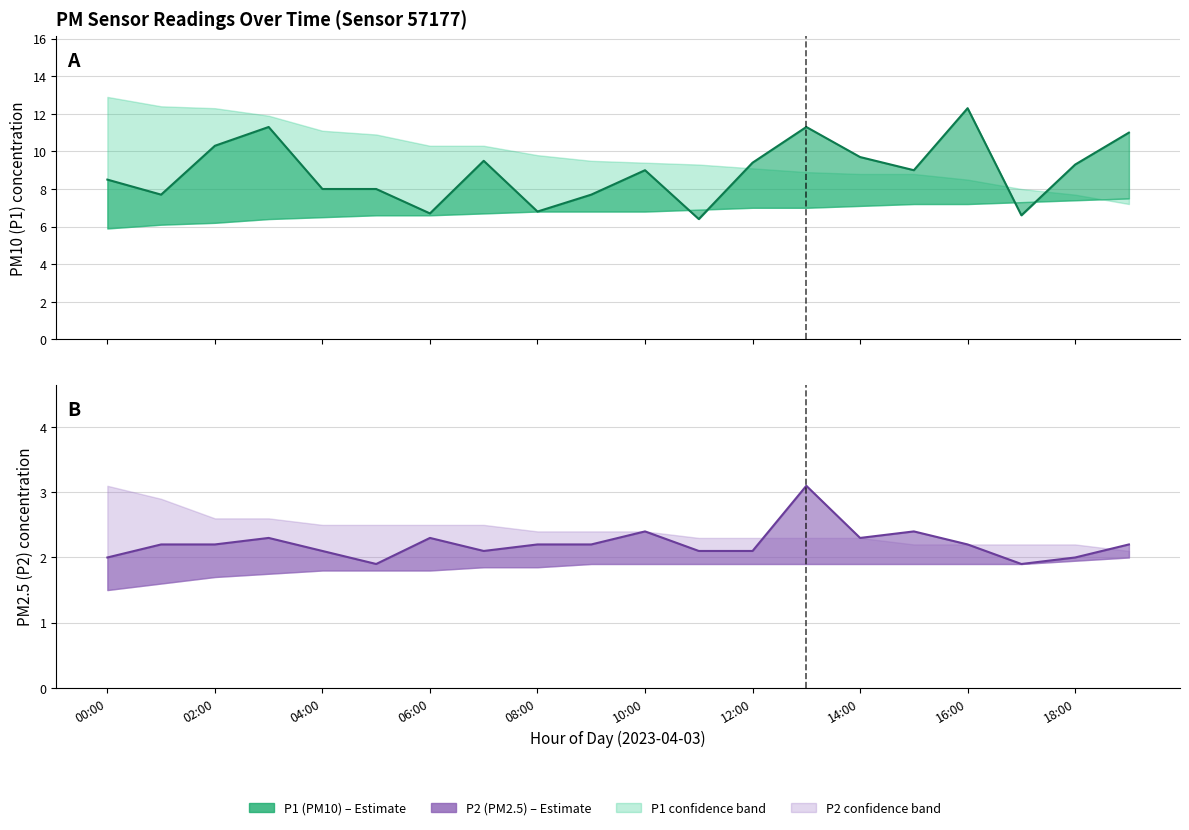

True or false: P2 mean and P1 mean cross at least once.

False